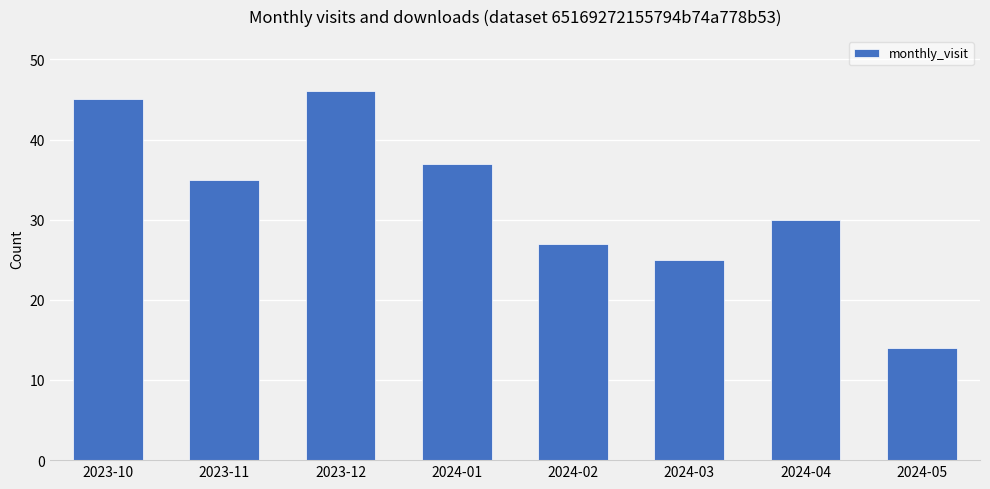

Which has a higher value, 2024-01 or 2023-12?

2023-12